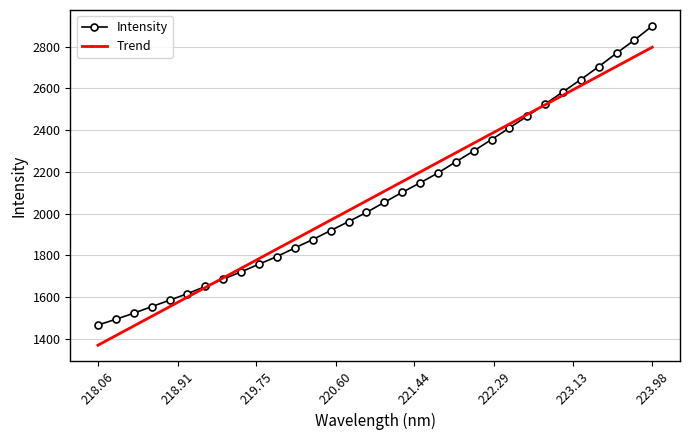

Where does the data first go above 2053?

221.1174